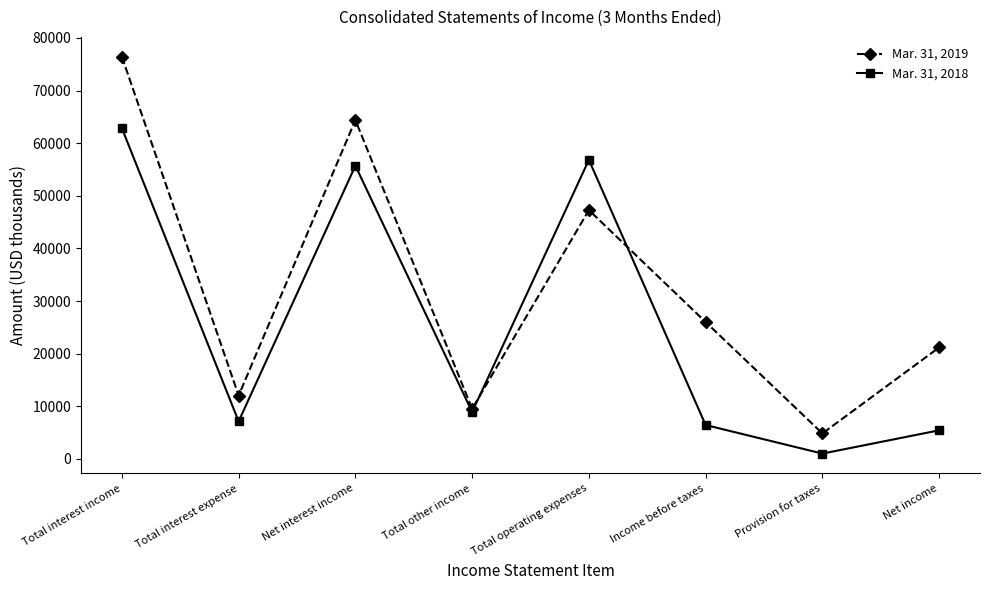

What is the average value of the Mar. 31, 2019 series?

32706